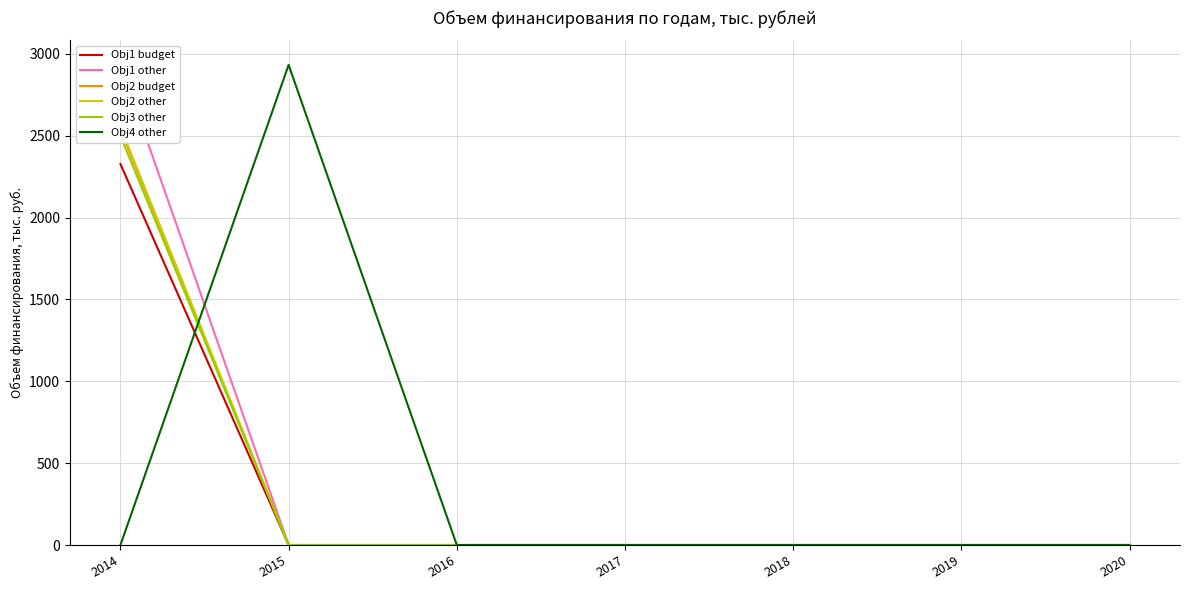

What are all the series names shown in the legend?

Obj1 budget, Obj1 other, Obj2 budget, Obj2 other, Obj3 other, Obj4 other